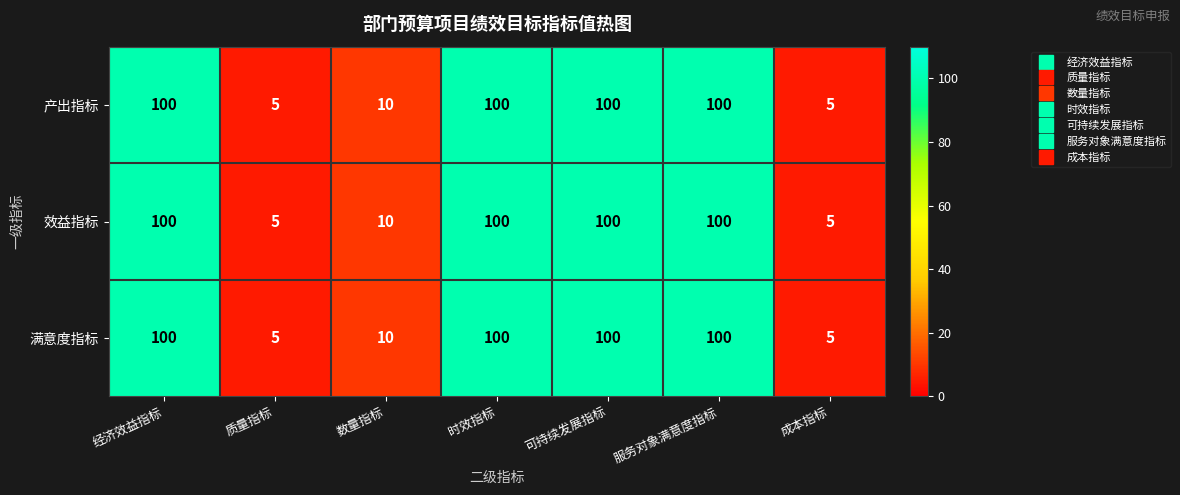

Is it true that 效益指标 equals 2 at 质量指标?

False